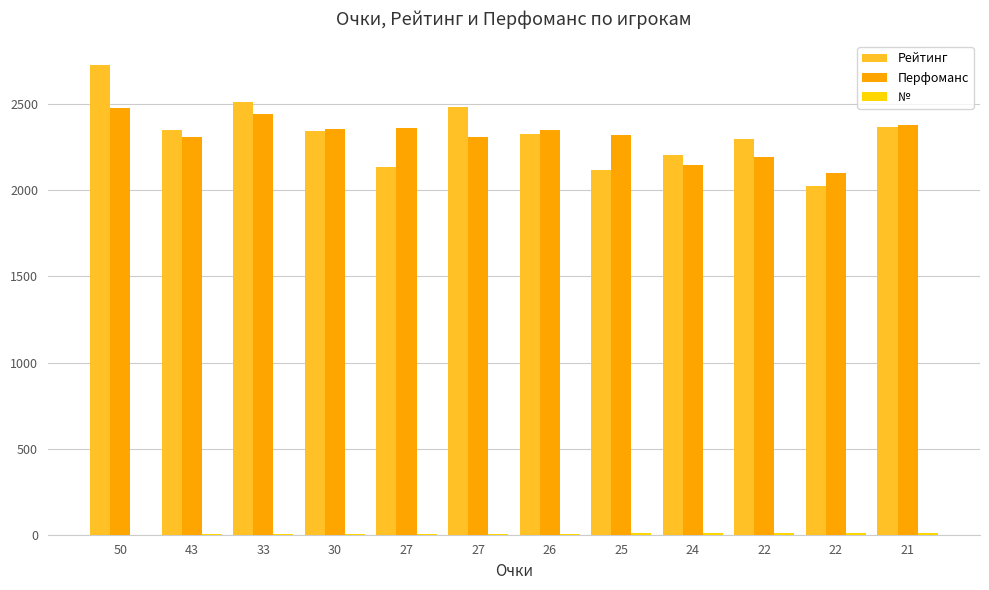

Are the bars grouped side by side (vs. stacked)?

Yes